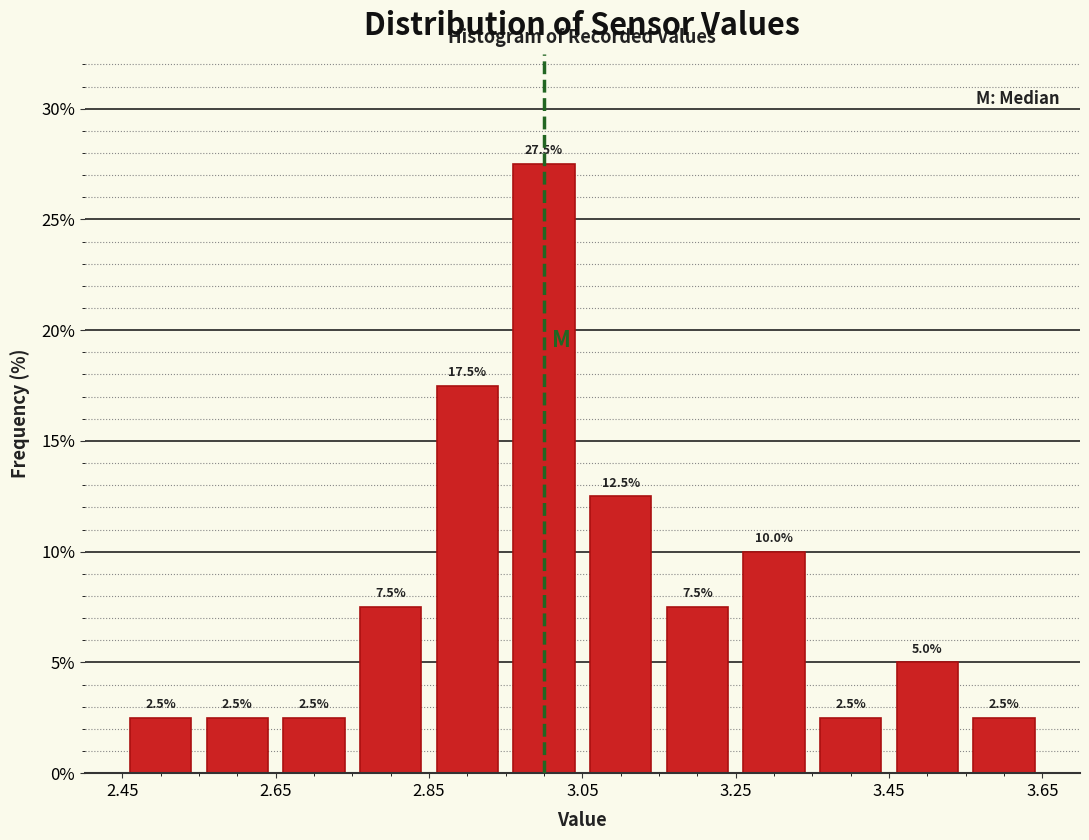

Which range on the x-axis has the tallest bar?

2.95 to 3.05